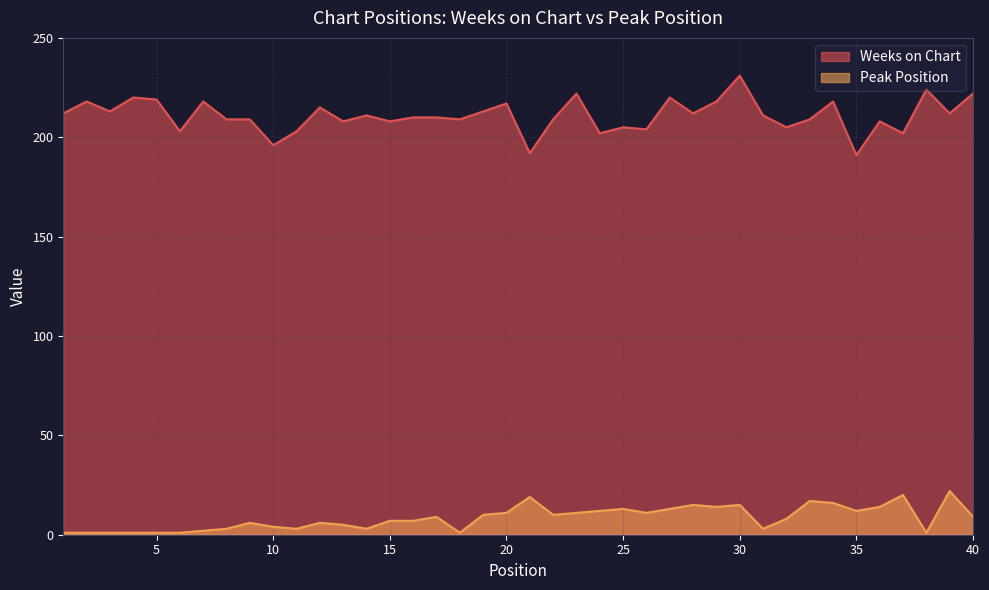

Which series has the widest spread of values?

Weeks on Chart